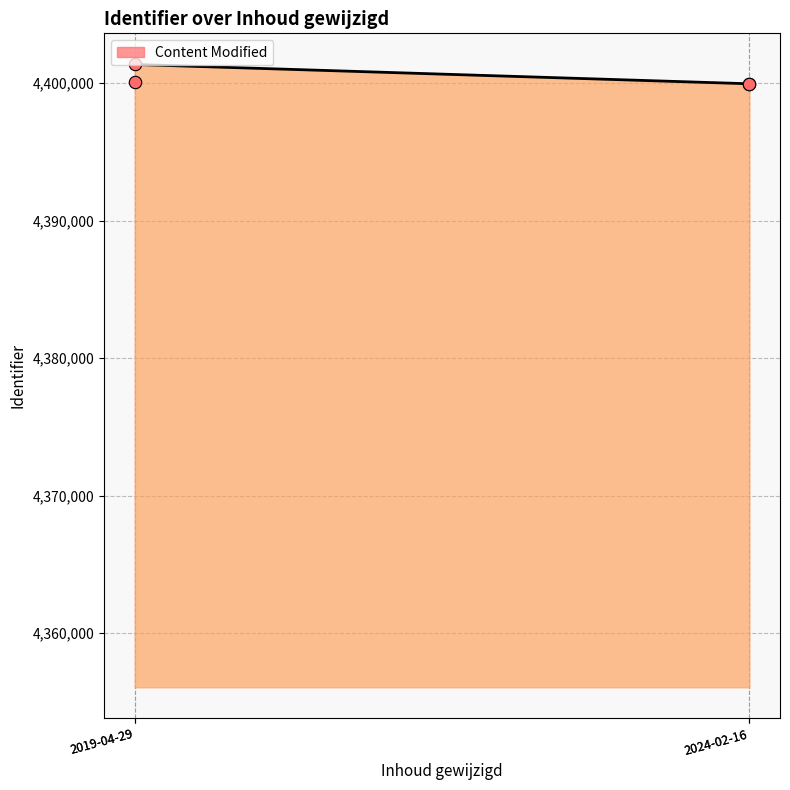

Between 2024-02-16 and 2019-04-29, which is larger?

2019-04-29